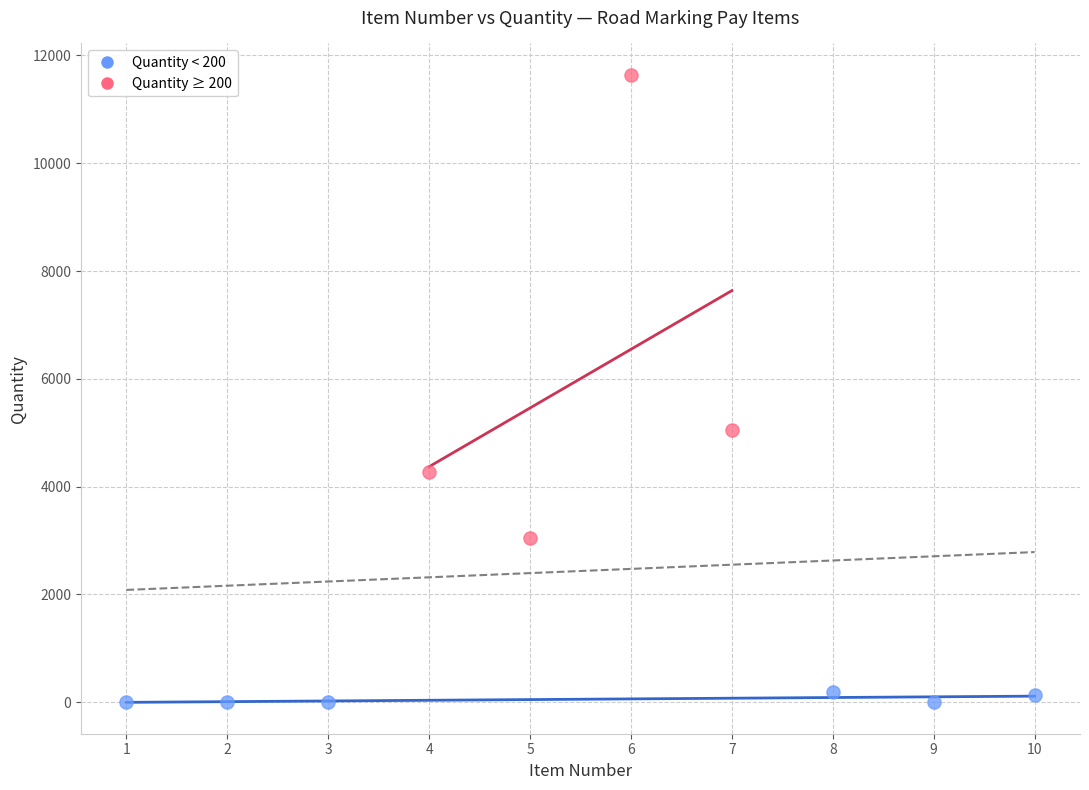

Which series contains the lowest Y value?

Quantity < 200